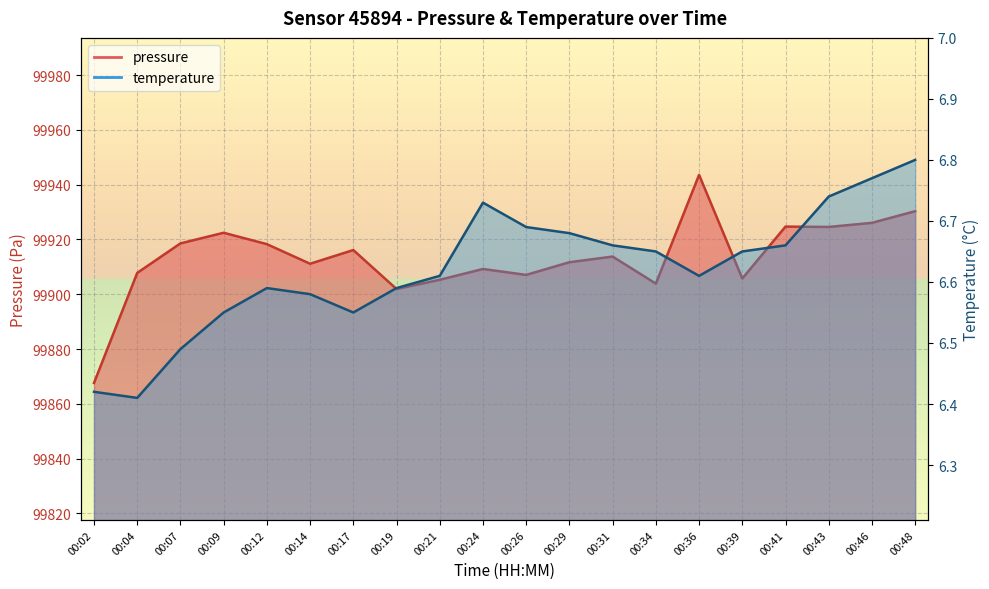

The pressure series shows 99943.6 at 00:36. True or false?

True